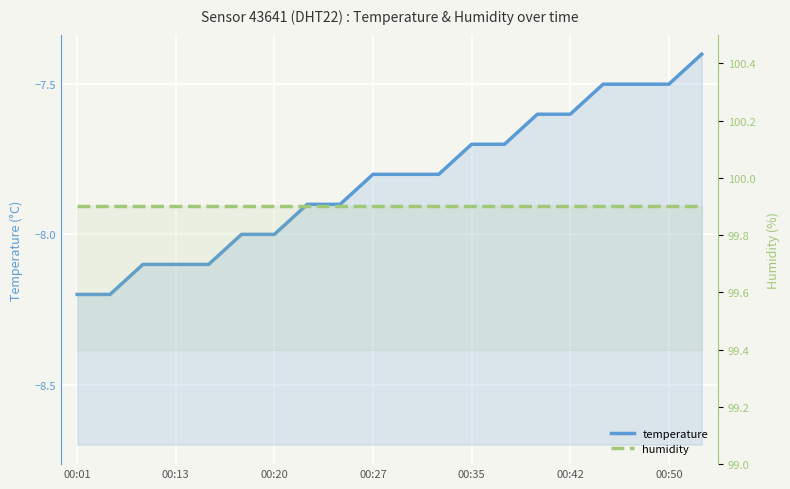

Is the value of humidity at 13 greater than the value of temperature at 18?

Yes